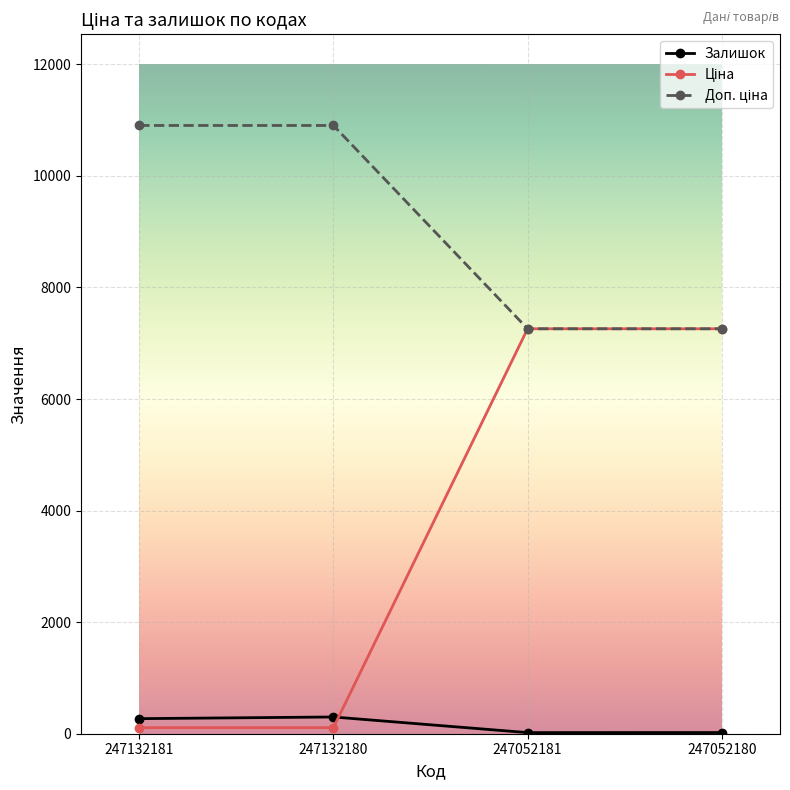

What is the highest value of the Залишок series?

300.0